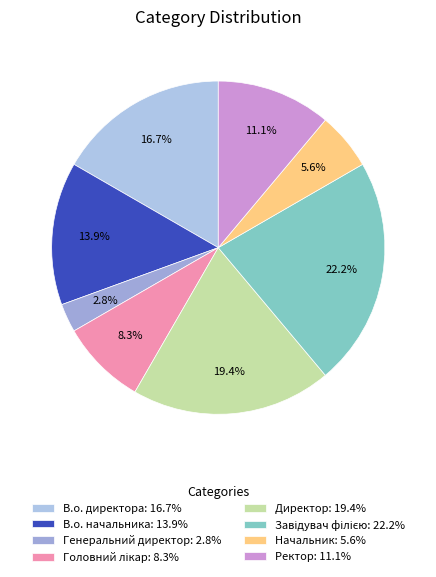

How many segments does this pie chart have?

8